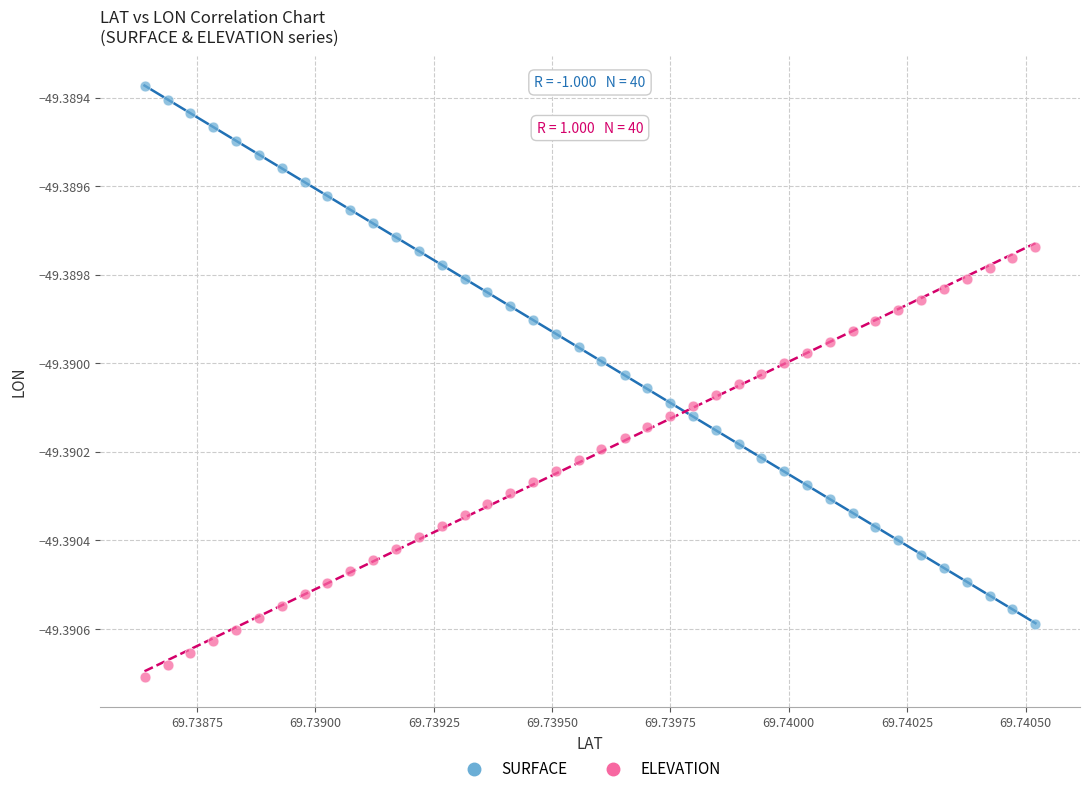

Which series contains the lowest Y value?

ELEVATION